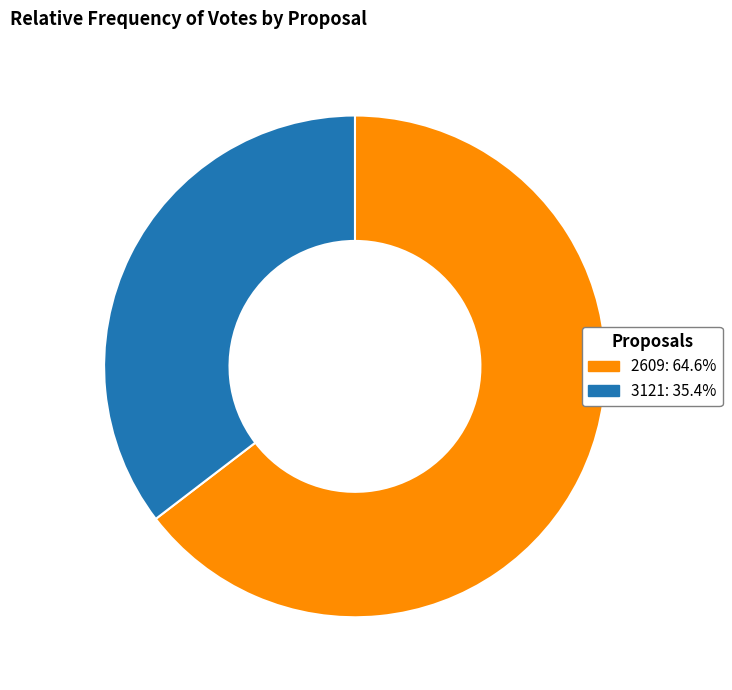

Does 3121 represent more than half of the total?

No